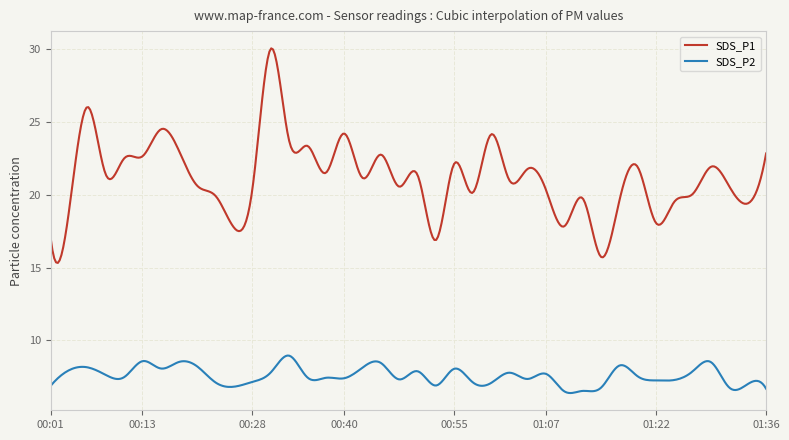

What is the average value of the SDS_P1 series?

21.2